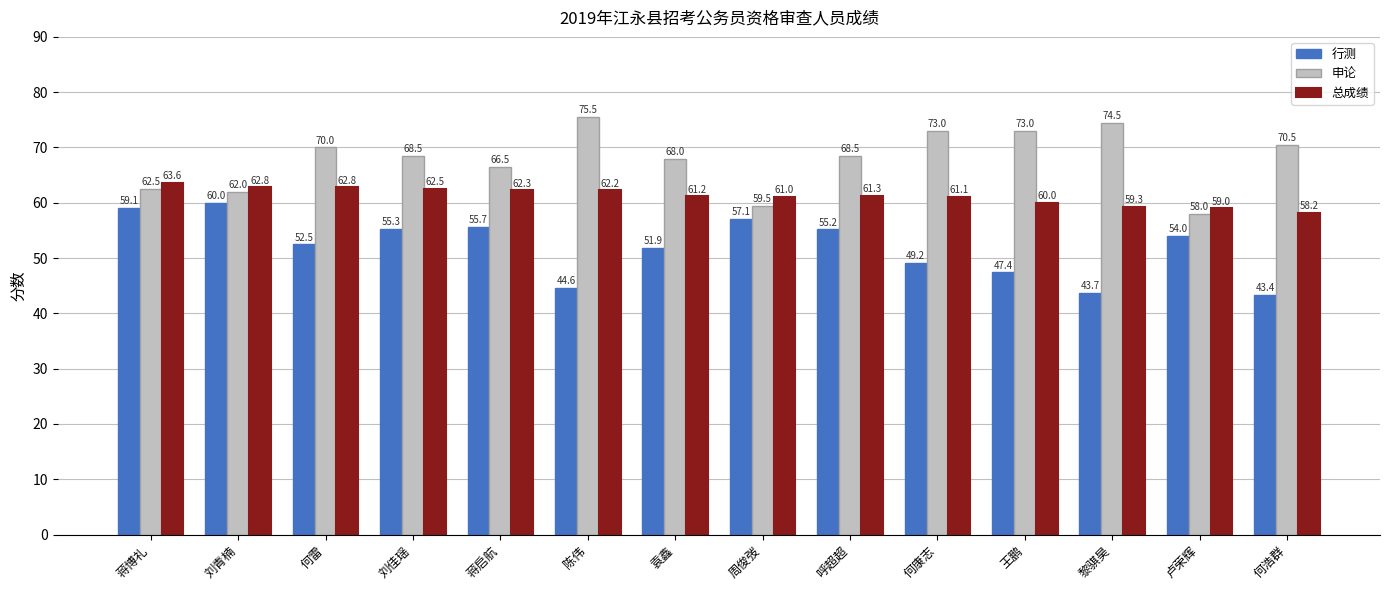

How many bars are there in each group?

3